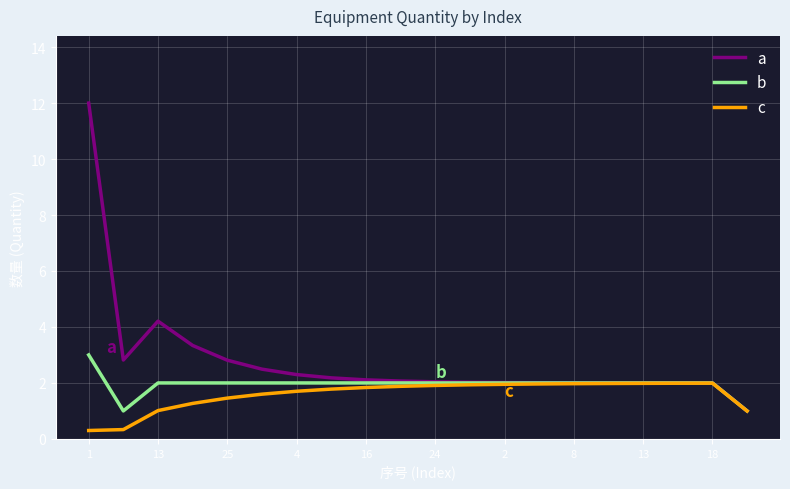

List the series in order of their peak value, highest first.

a, b, c